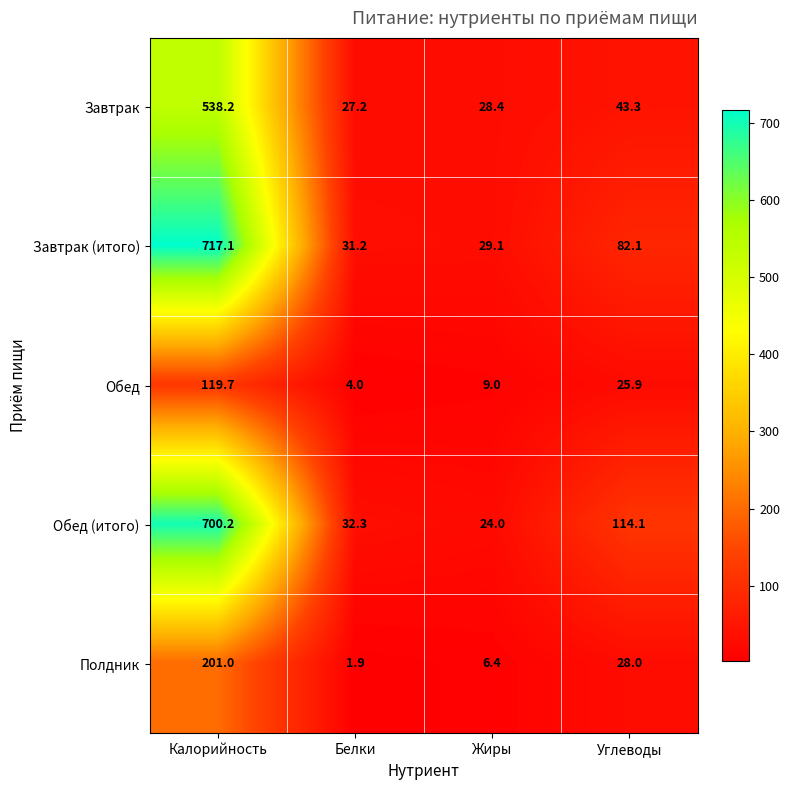

What is the difference between the highest and lowest values at Жиры?

22.7